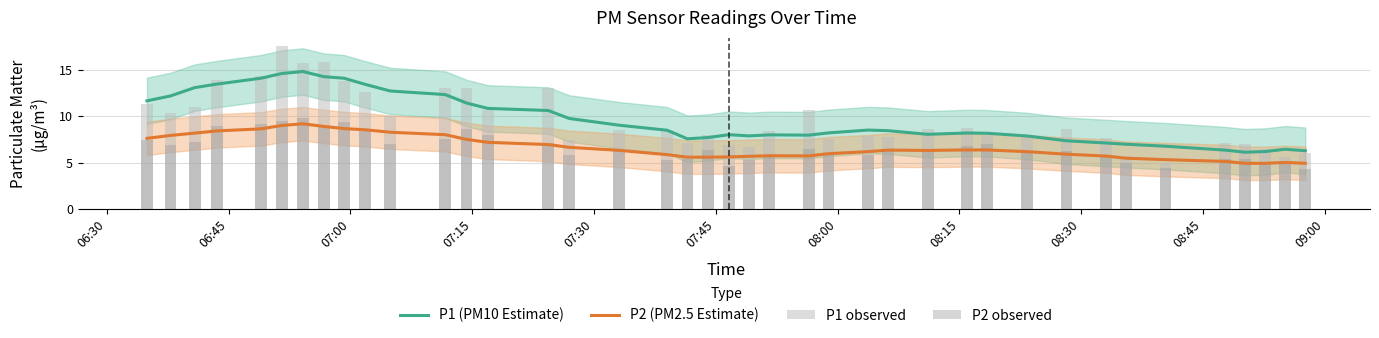

How many groups of bars are there?

40